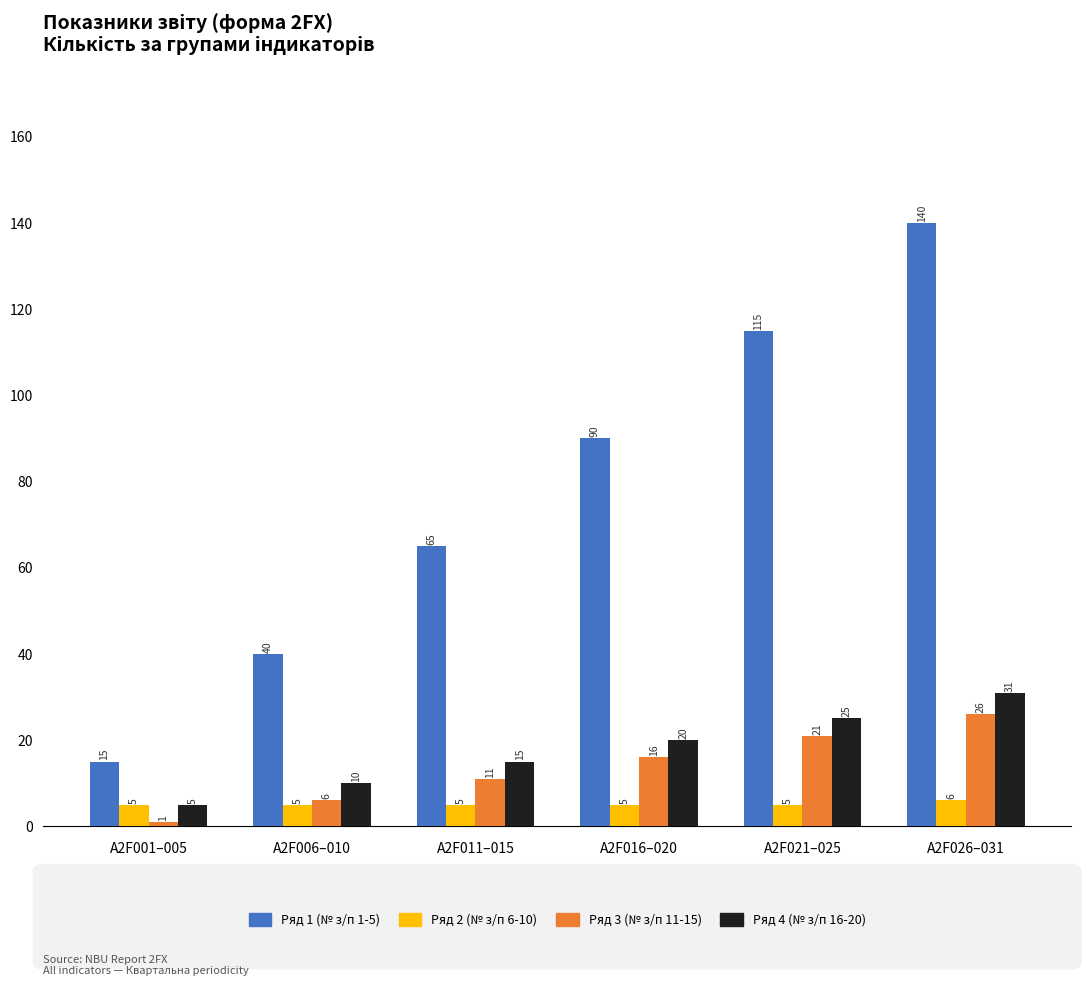

How many series are shown in this chart?

4